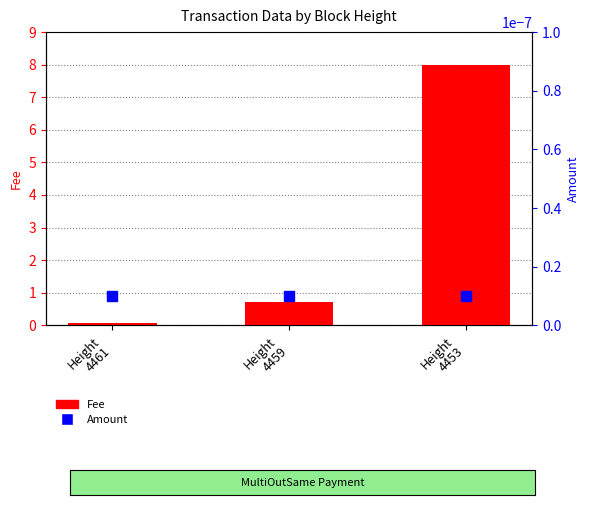

What is the total value across all series at Height
4453?

8.0